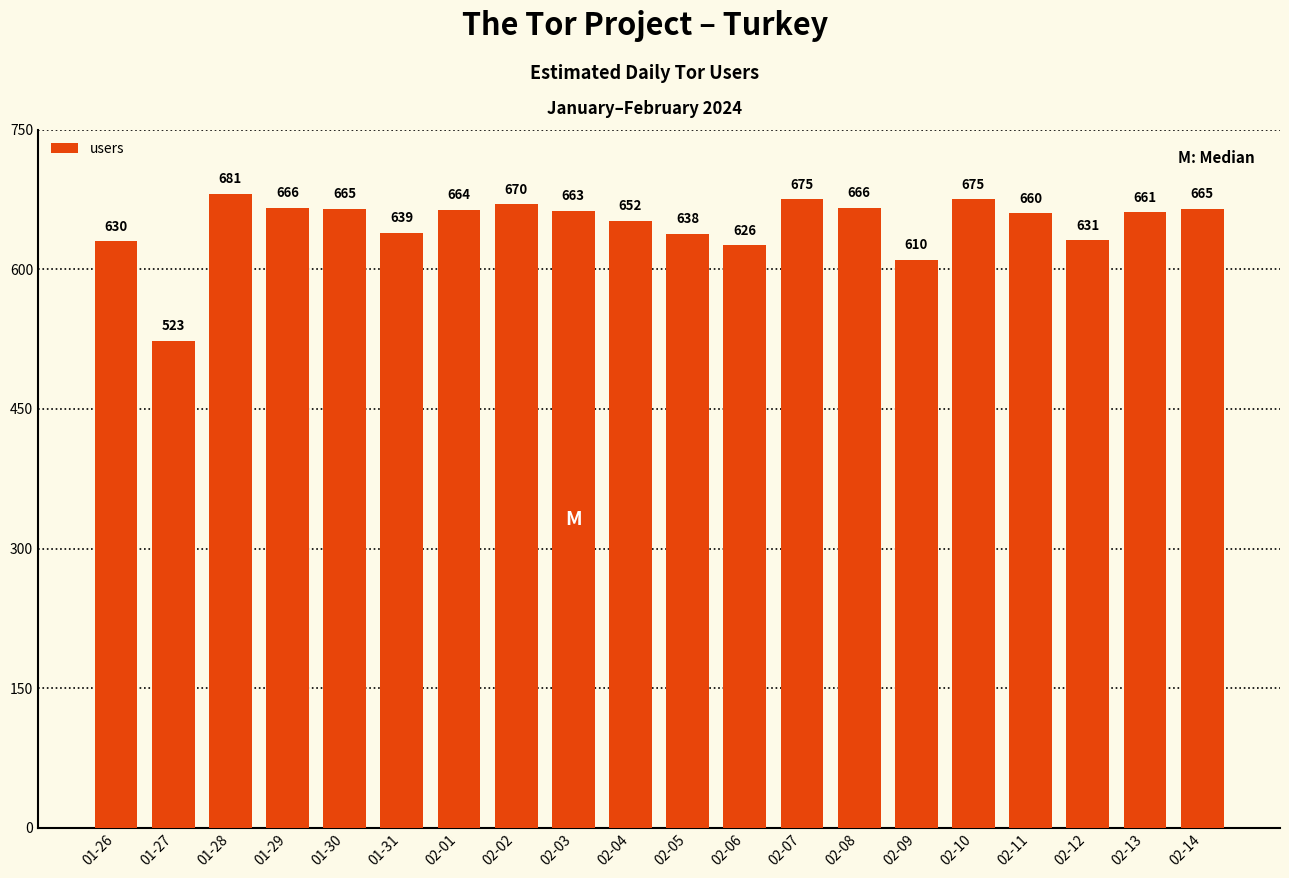

What is the label of the 18th bar from the right?

01-28